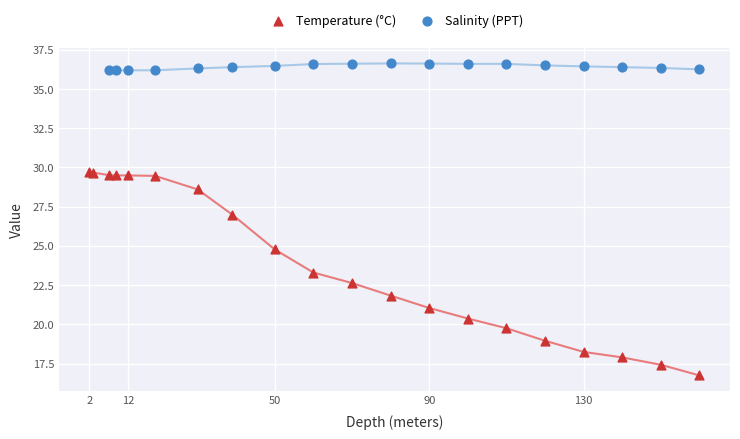

Which series has the widest spread of Y values?

Temperature (°C)